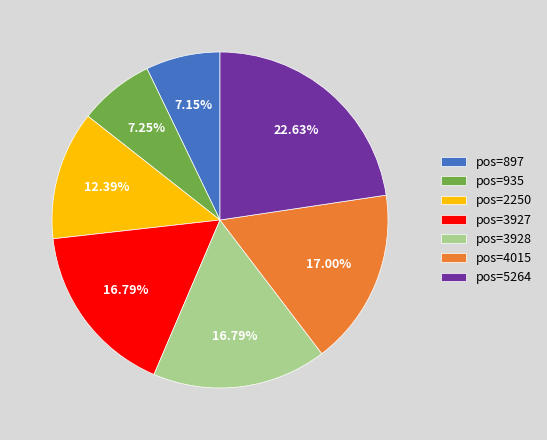

What is the ratio of the value at pos=935 to the value at pos=897?

1.0